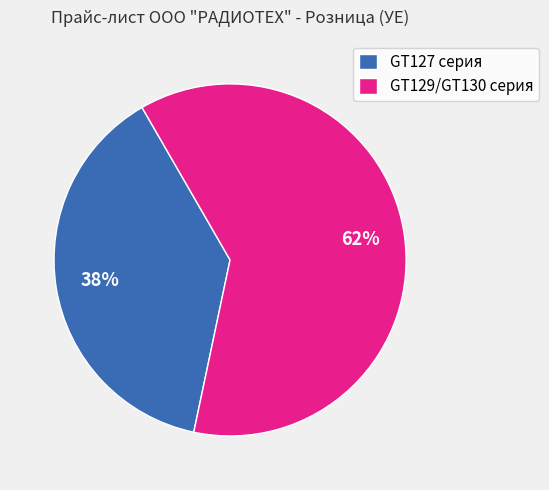

Is there any slice that represents more than half of the pie?

Yes